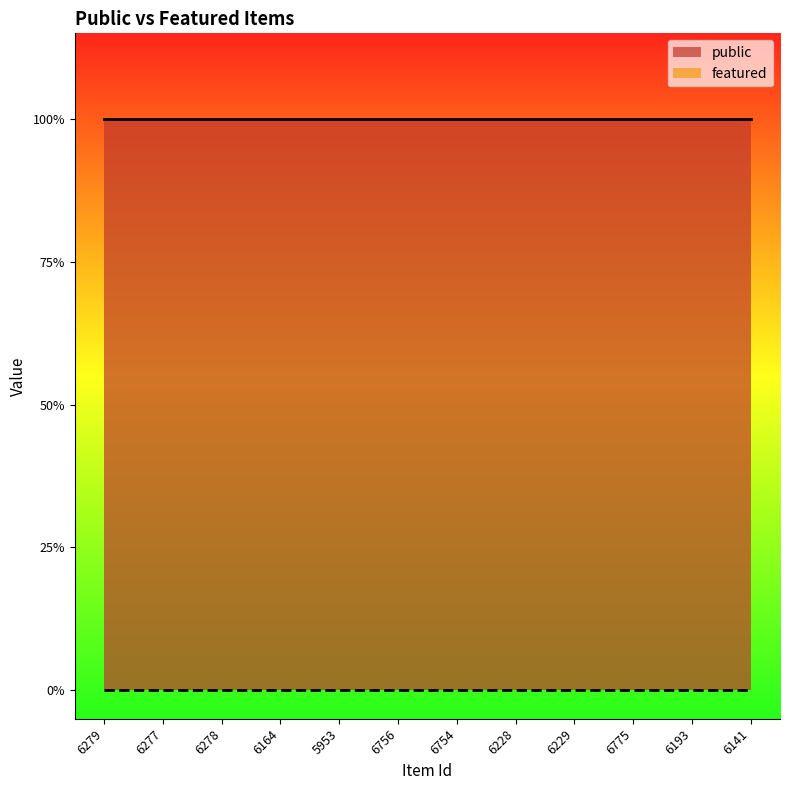

What is the label of the 8th point from the right?

5953